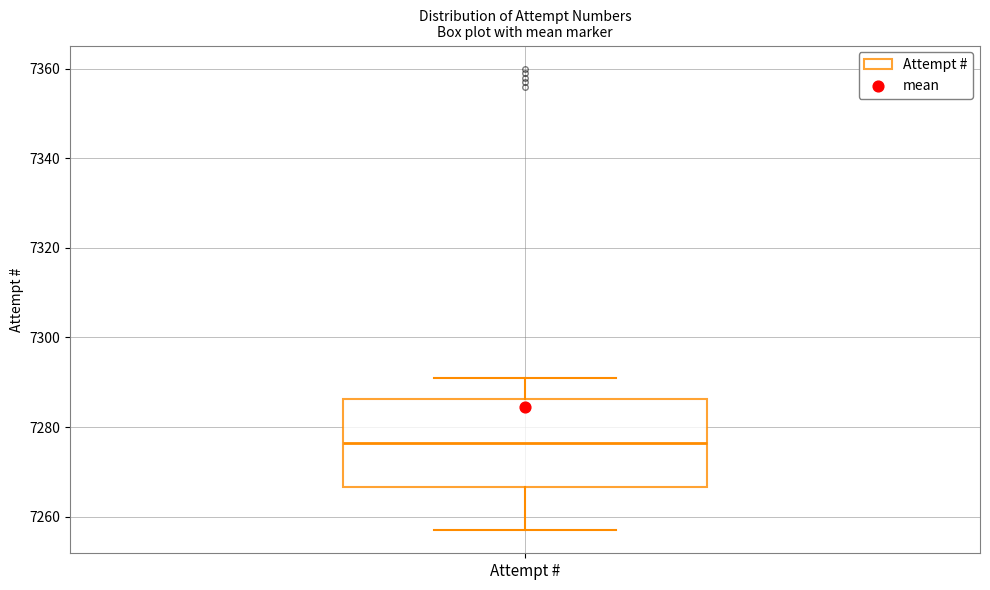

Read this box plot against the y-axis: the position of the median line, the range covered by the box, and the ends of both whiskers. The values are not printed on the chart, so give them approximately, as read against the axis.

median 7276, box 7266 to 7286, whiskers 7258 to 7292